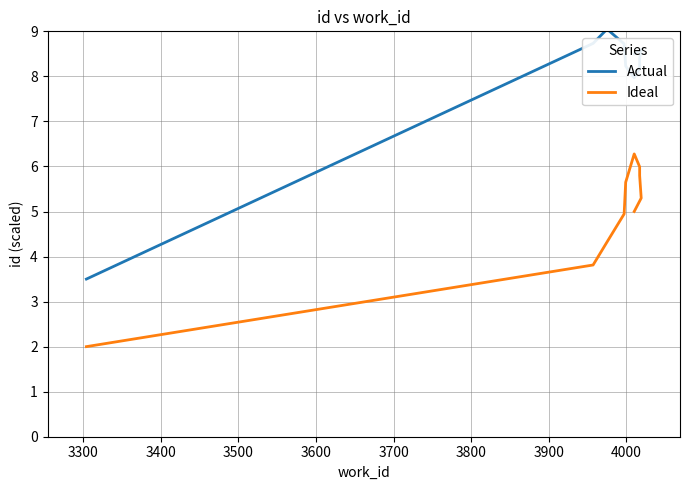

True or false: Actual and Ideal cross at least once.

False